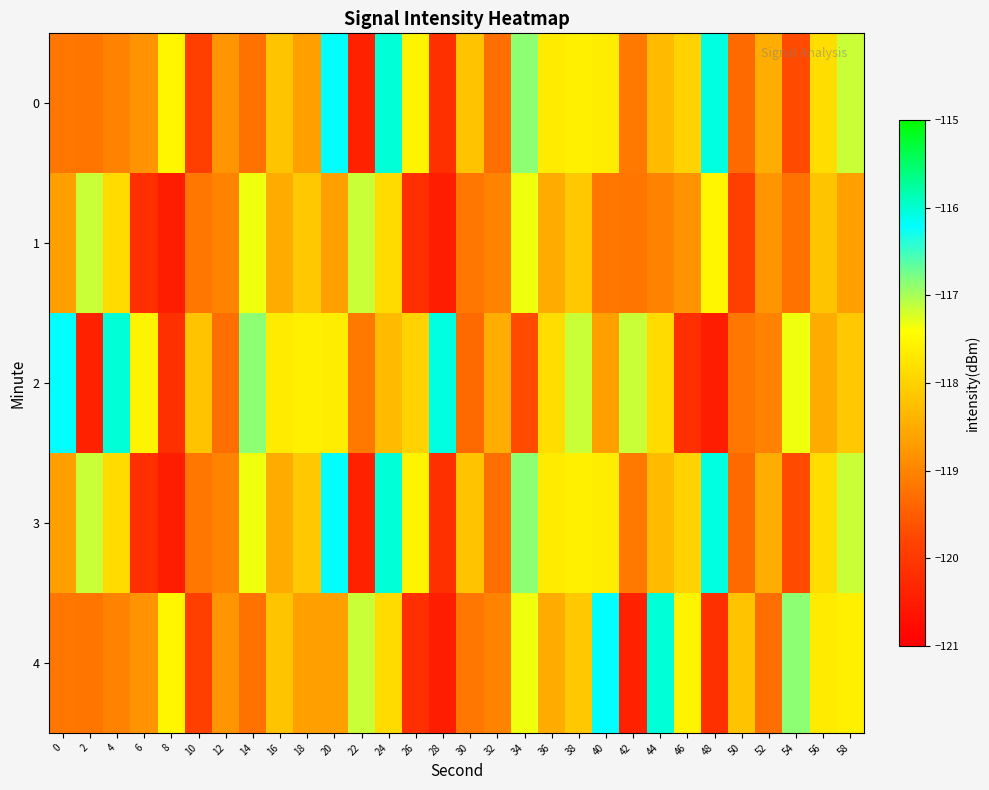

Reading left to right, extract all data points from this chart.

0: 0=-119.2	2=-119.2	4=-119.0	6=-118.8	8=-117.5	10=-119.9	12=-118.8	14=-119.2	16=-118.2	18=-118.7	20=-116.2	22=-120.4	24=-116.0	26=-117.5	28=-120.2	30=-118.2	32=-119.3	34=-116.9	36=-117.7	38=-117.6	40=-117.6	42=-119.1	44=-118.3	46=-118.0	48=-116.1	50=-119.3	52=-118.5	54=-119.7	56=-117.9	58=-117.1
1: 0=-118.7	2=-117.1	4=-117.9	6=-120.2	8=-120.5	10=-119.2	12=-119.0	14=-117.3	16=-118.5	18=-118.1	20=-118.7	22=-117.1	24=-117.9	26=-120.2	28=-120.5	30=-119.2	32=-119.0	34=-117.3	36=-118.5	38=-118.1	40=-119.2	42=-119.2	44=-119.0	46=-118.8	48=-117.5	50=-119.9	52=-118.8	54=-119.2	56=-118.2	58=-118.7
2: 0=-116.2	2=-120.4	4=-116.0	6=-117.5	8=-120.2	10=-118.2	12=-119.3	14=-116.9	16=-117.7	18=-117.6	20=-117.6	22=-119.1	24=-118.3	26=-118.0	28=-116.1	30=-119.3	32=-118.5	34=-119.7	36=-117.9	38=-117.1	40=-118.7	42=-117.1	44=-117.9	46=-120.2	48=-120.5	50=-119.2	52=-119.0	54=-117.3	56=-118.5	58=-118.1
3: 0=-118.7	2=-117.1	4=-117.9	6=-120.2	8=-120.5	10=-119.2	12=-119.0	14=-117.3	16=-118.5	18=-118.1	20=-116.2	22=-120.4	24=-116.0	26=-117.5	28=-120.2	30=-118.2	32=-119.3	34=-116.9	36=-117.7	38=-117.6	40=-117.6	42=-119.1	44=-118.3	46=-118.0	48=-116.1	50=-119.3	52=-118.5	54=-119.7	56=-117.9	58=-117.1
4: 0=-119.2	2=-119.2	4=-119.0	6=-118.8	8=-117.5	10=-119.9	12=-118.8	14=-119.2	16=-118.2	18=-118.7	20=-118.7	22=-117.1	24=-117.9	26=-120.2	28=-120.5	30=-119.2	32=-119.0	34=-117.3	36=-118.5	38=-118.1	40=-116.2	42=-120.4	44=-116.0	46=-117.5	48=-120.2	50=-118.2	52=-119.3	54=-116.9	56=-117.7	58=-117.6